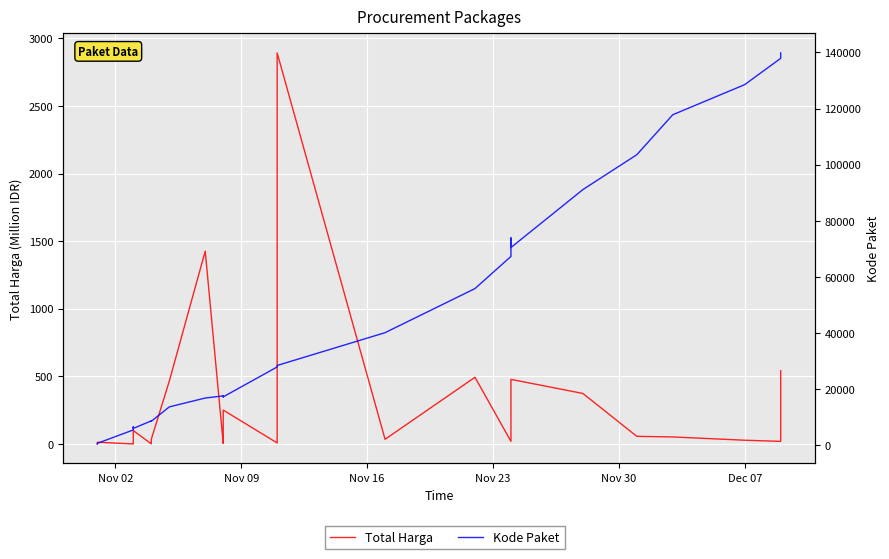

How many categories are shown in the chart?

35